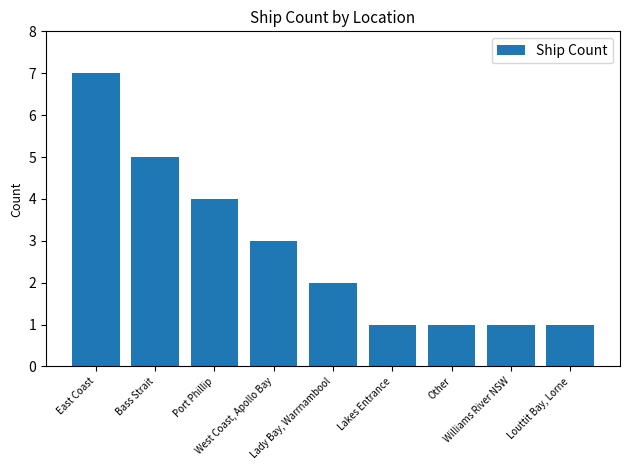

Reading left to right, list all the values displayed in this chart.

7	5	4	3	2	1	1	1	1